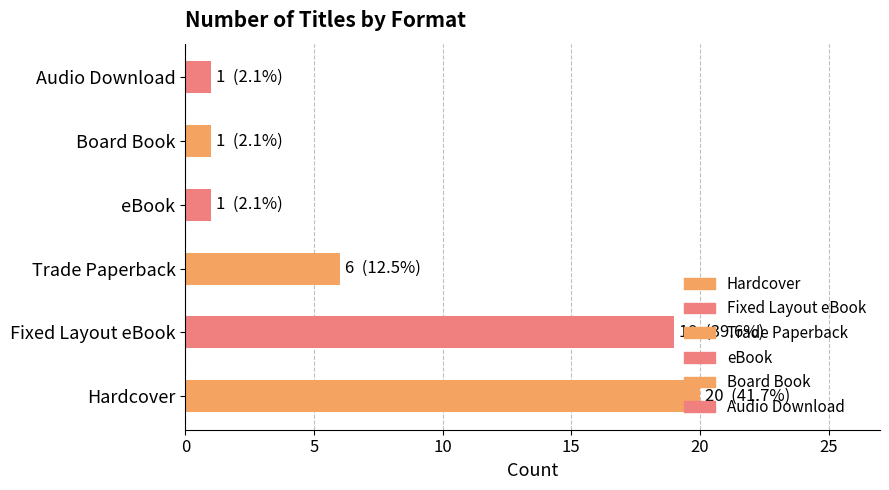

Are the bars horizontal?

Yes